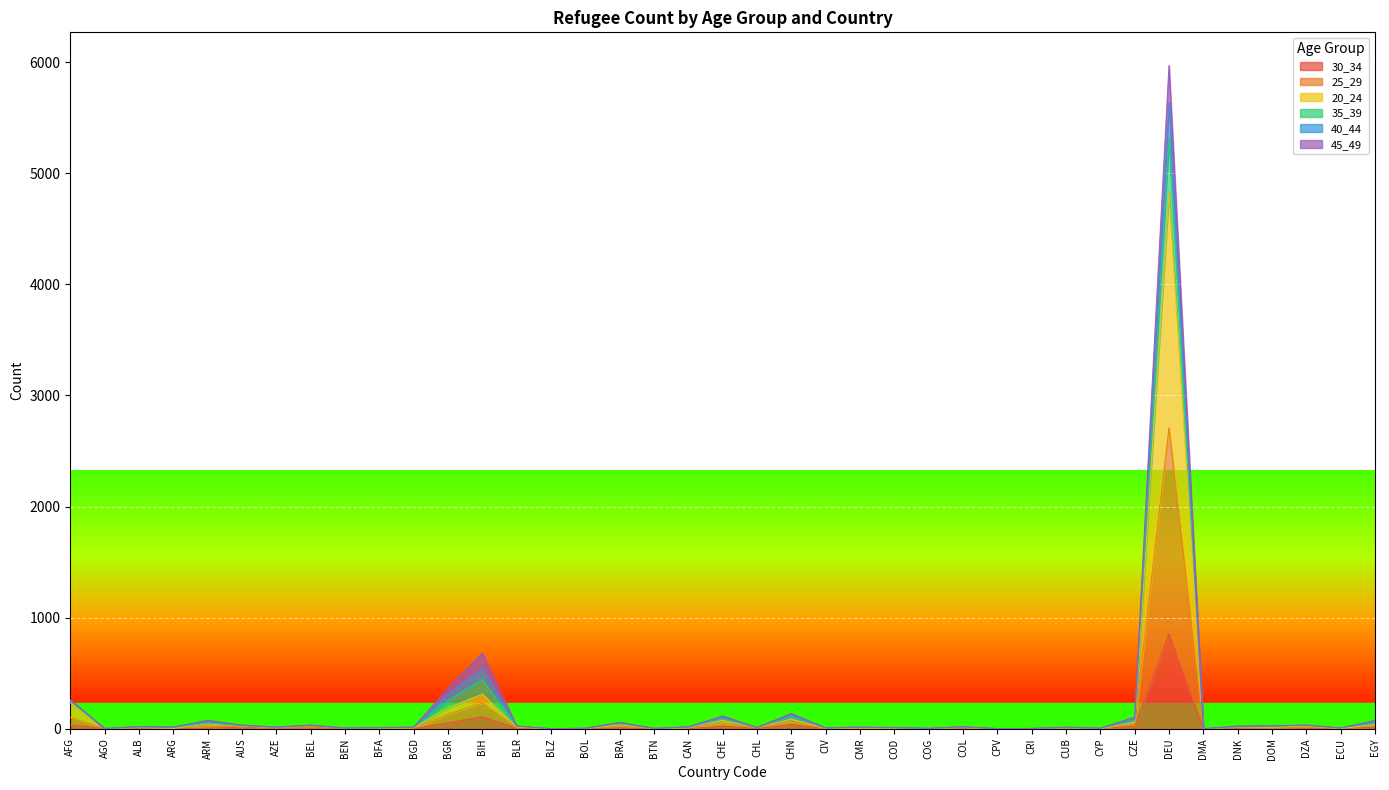

How many interior local peaks does the 35_39 series have?

12